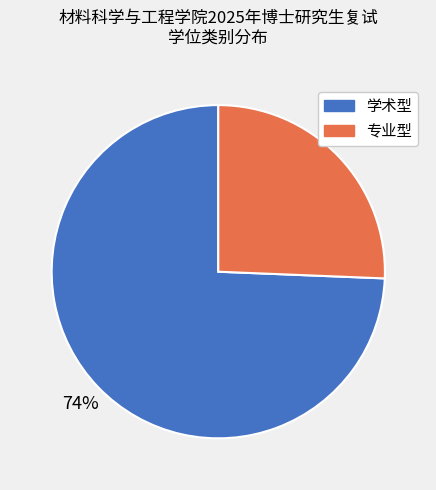

Count the number of slices in the pie.

2